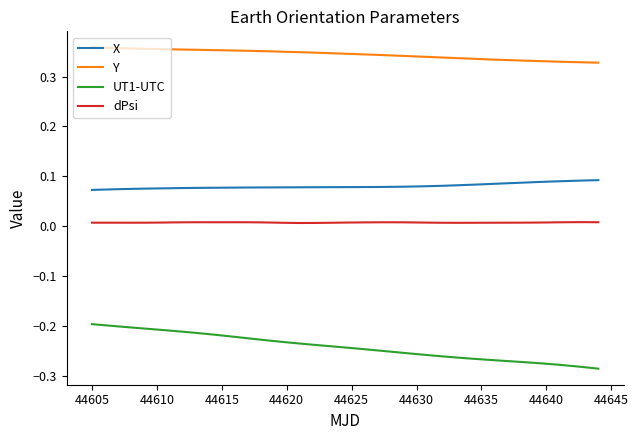

List the series in order of their peak value, lowest first.

UT1-UTC, dPsi, X, Y